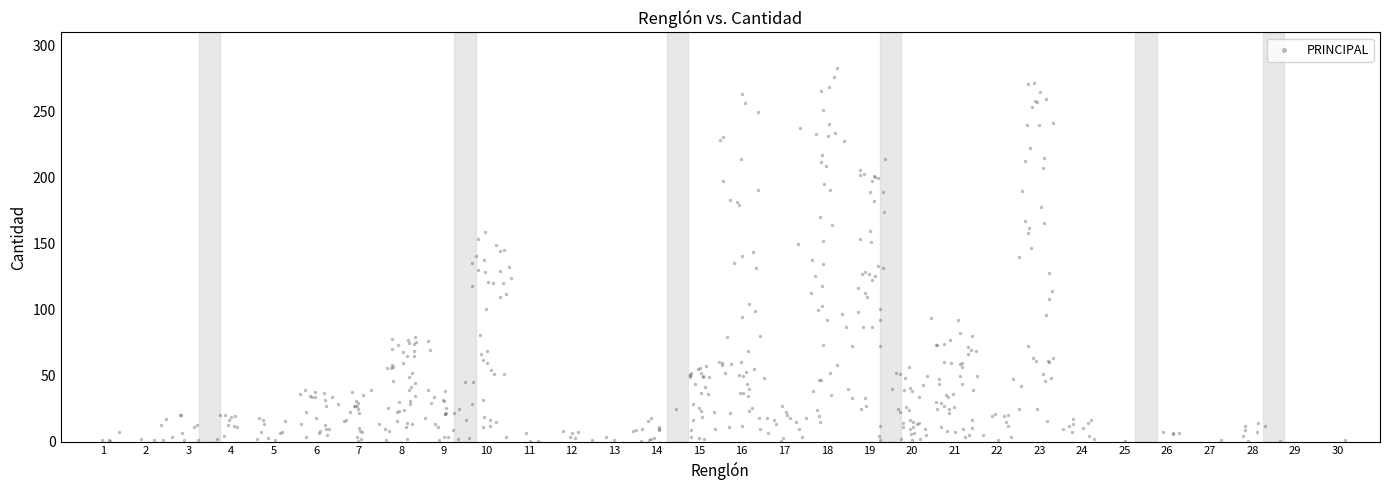

What is the range of X values (max minus min)?

29.2